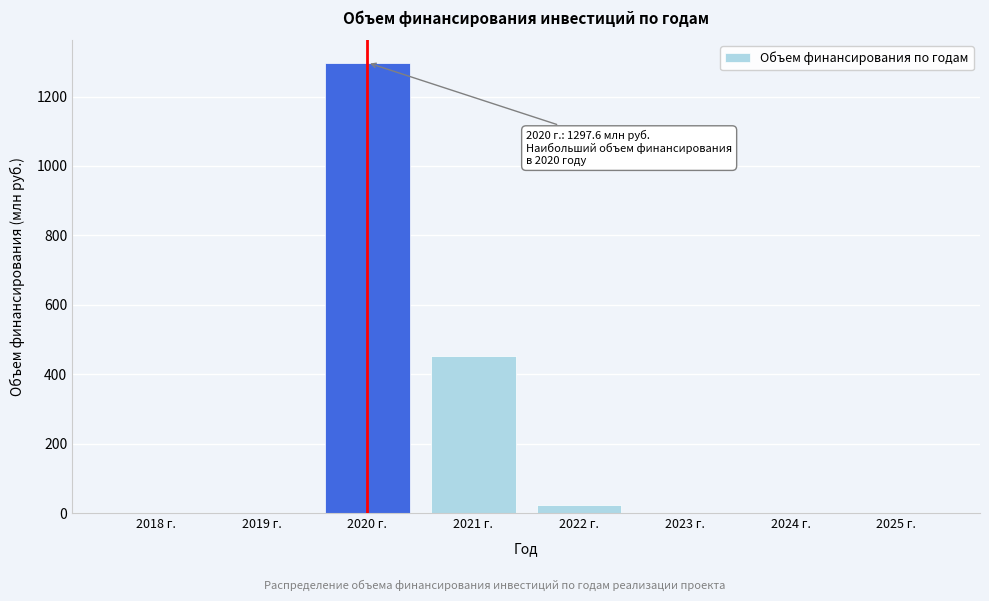

Reading left to right, what are all the values shown in this chart?

2018 г.=0.0	2019 г.=0.0	2020 г.=1297.6	2021 г.=453.5	2022 г.=22.1	2023 г.=0.0	2024 г.=0.0	2025 г.=0.0